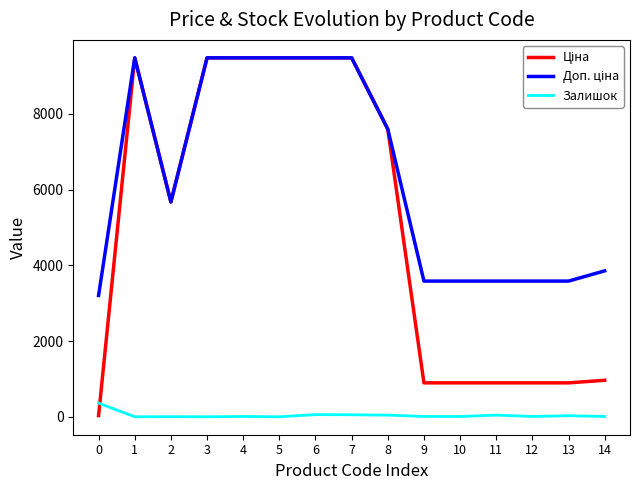

What is the maximum value shown in the chart?

9480.1